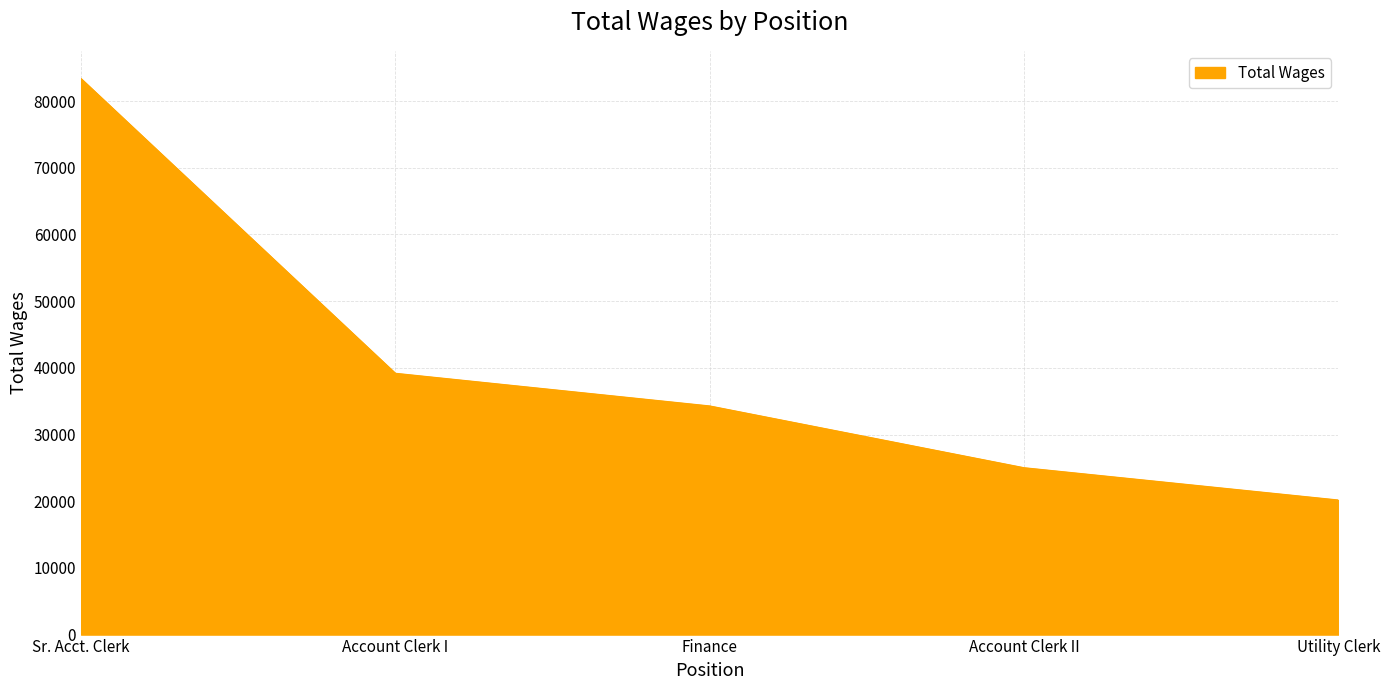

What is the sum of the values at Utility Clerk and Account Clerk II?

45206